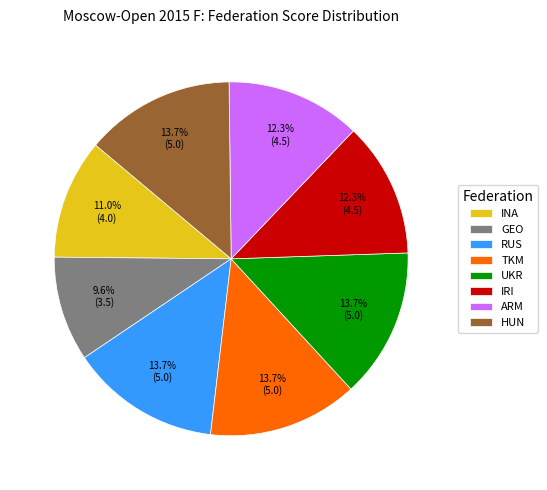

How much of the chart is everything except HUN?

86.3%